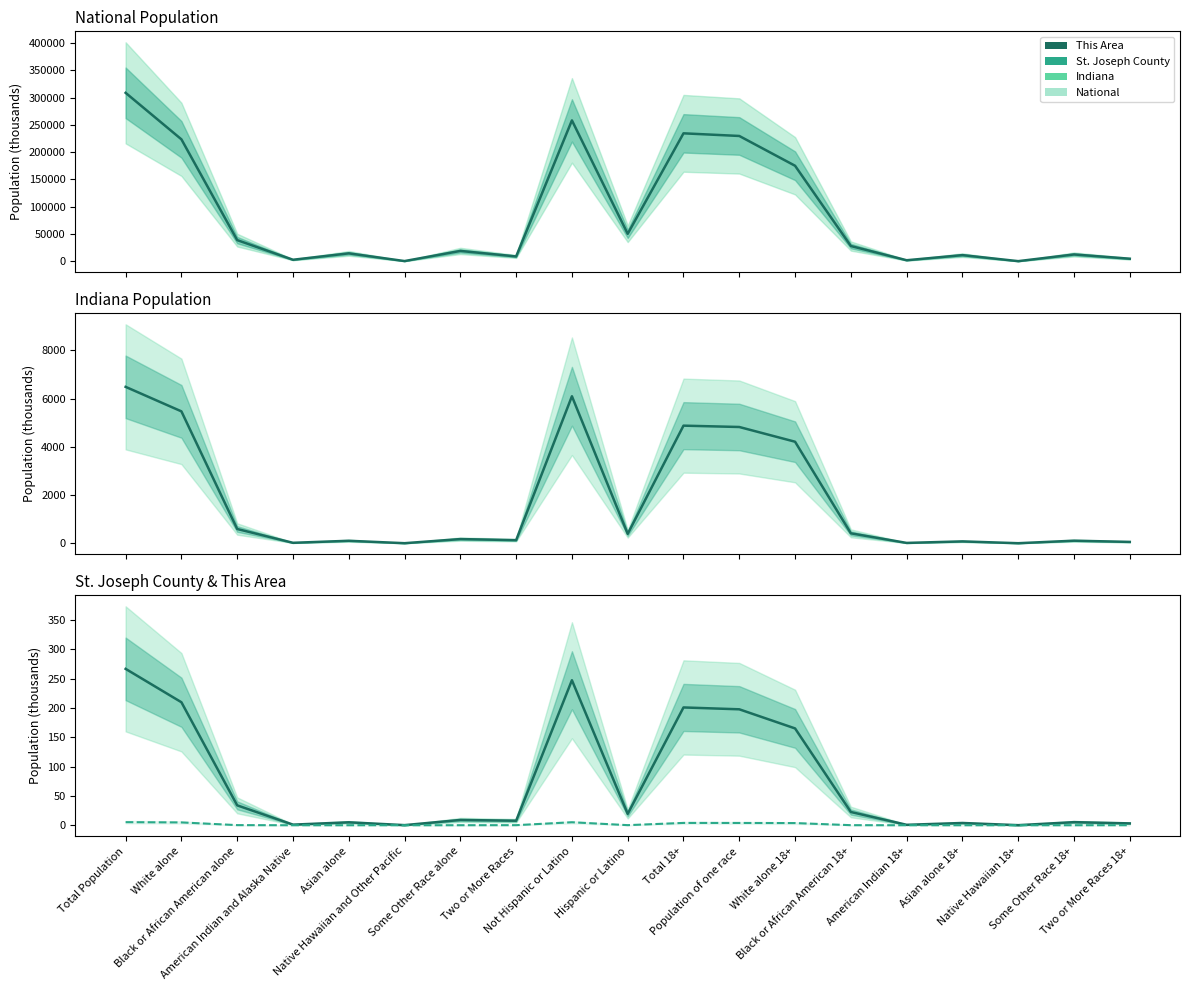

At which category does the chart reach its peak across all series?

Total Population